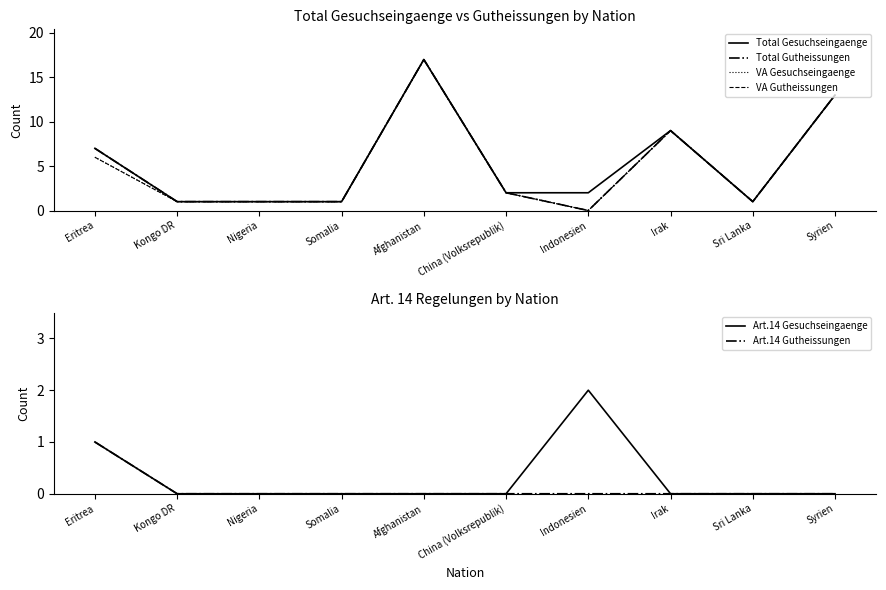

Rank the series by their maximum value, from lowest to highest.

Art.14 Gutheissungen, Art.14 Gesuchseingaenge, Total Gesuchseingaenge, Total Gutheissungen, VA Gesuchseingaenge, VA Gutheissungen